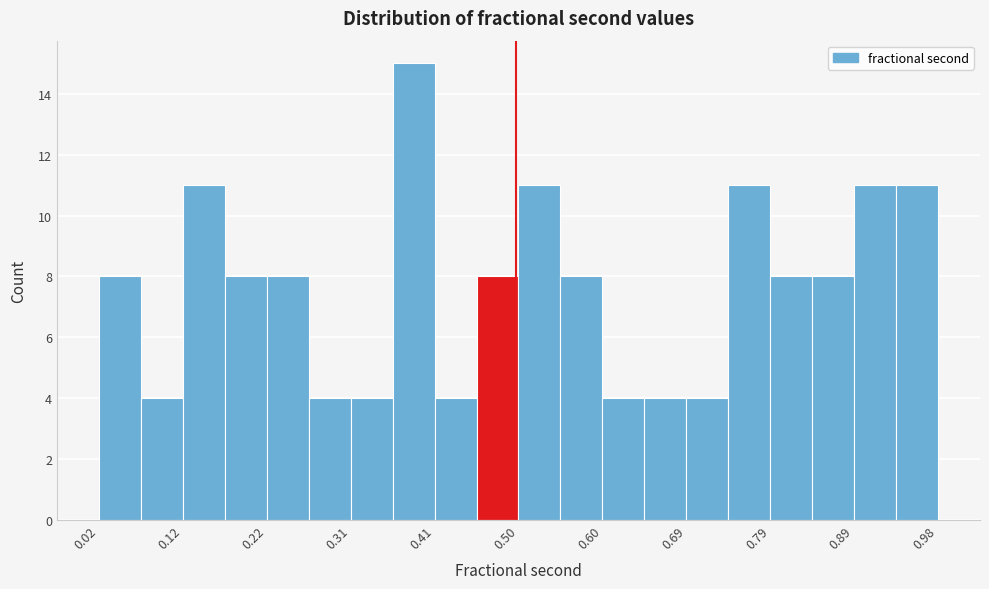

Reading left to right, transcribe this chart: for each bar, give the range it covers on the x-axis and its height. Neither the bar edges nor the heights are printed on the chart, so give them approximately, as read against the axes.

0.02 to 0.07: 8
0.07 to 0.12: 4
0.12 to 0.17: 11
0.17 to 0.22: 8
0.22 to 0.26: 8
0.26 to 0.31: 4
0.31 to 0.36: 4
0.36 to 0.41: 15
0.41 to 0.45: 4
0.45 to 0.50: 8
0.50 to 0.55: 11
0.55 to 0.60: 8
0.60 to 0.65: 4
0.65 to 0.69: 4
0.69 to 0.74: 4
0.74 to 0.79: 11
0.79 to 0.84: 8
0.84 to 0.89: 8
0.89 to 0.93: 11
0.93 to 0.98: 11